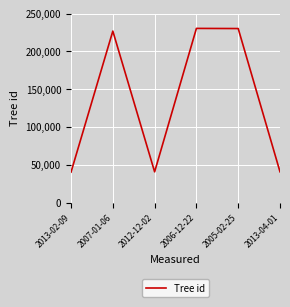

Where is the first local minimum?

2012-12-02